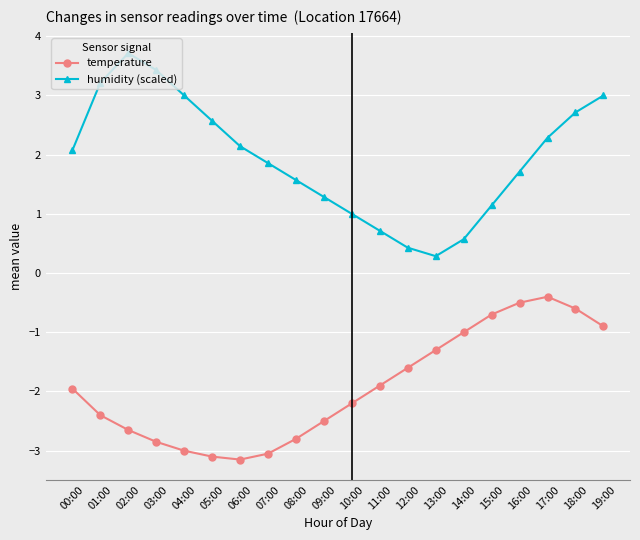

At how many categories does at least one series exceed 0?

20